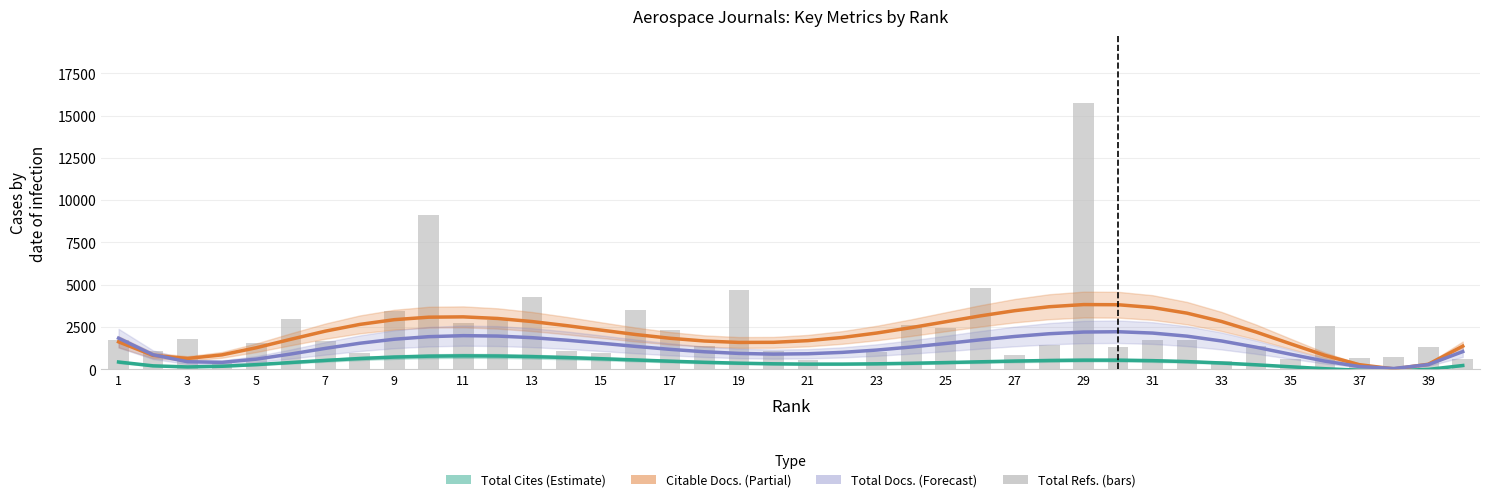

What is the label of the 40th bar from the right?

1